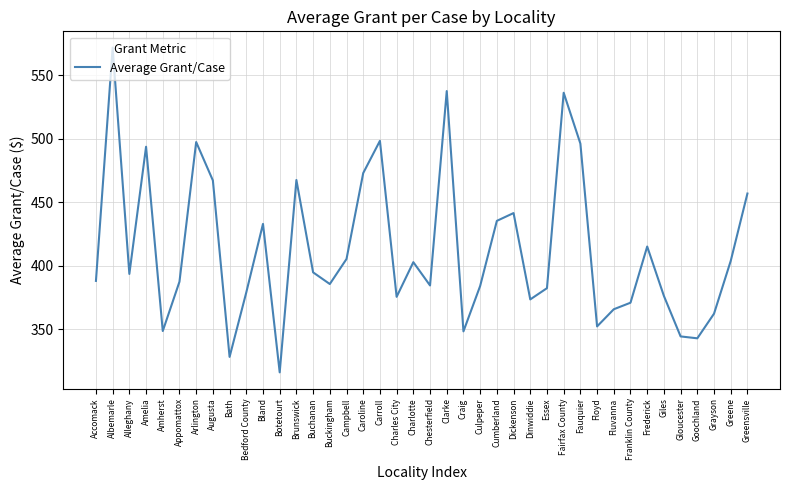

What position from the right is Amelia?

37